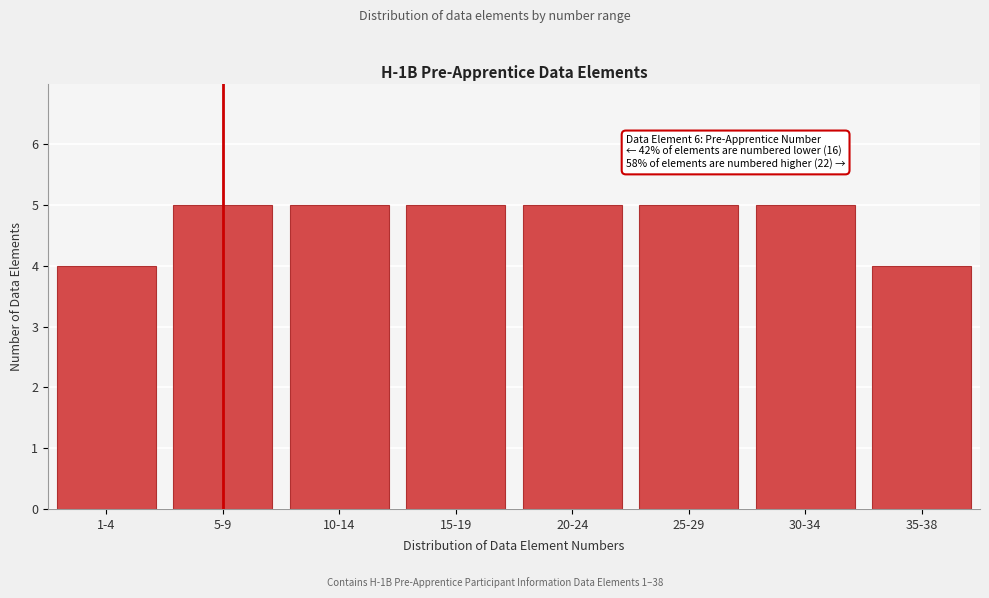

Reading left to right, transcribe all the data shown in this chart.

1-4=4	5-9=5	10-14=5	15-19=5	20-24=5	25-29=5	30-34=5	35-38=4